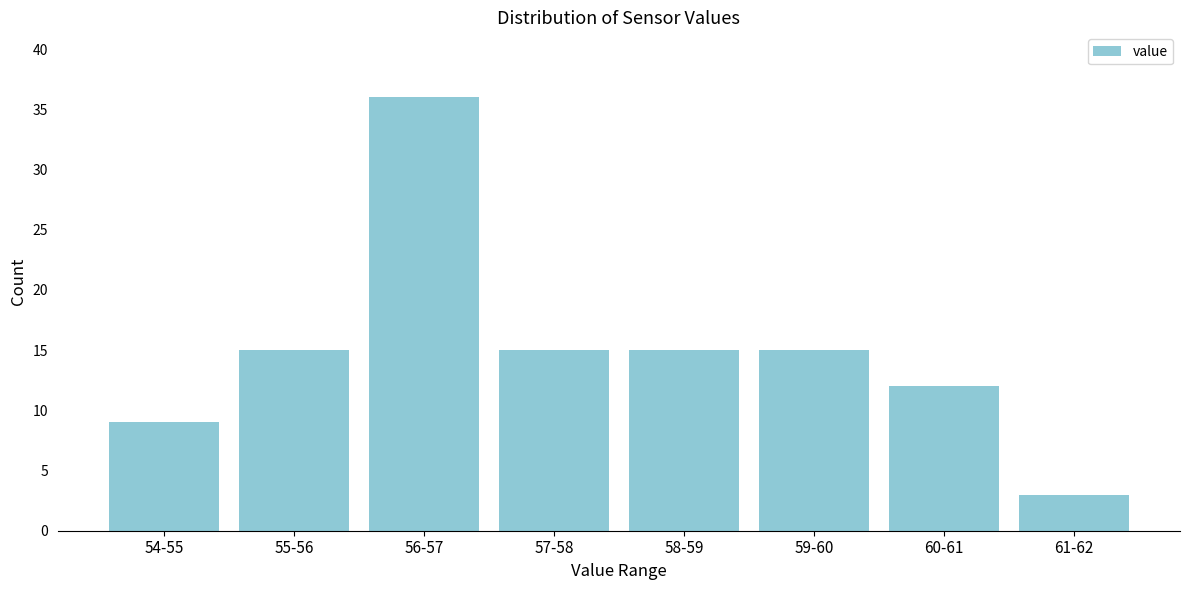

Reading left to right, transcribe all the data shown in this chart.

9	15	36	15	15	15	12	3